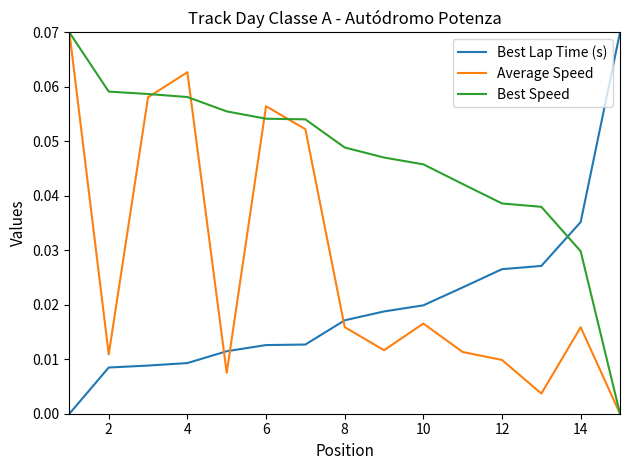

Rank the series by their average value, from lowest to highest.

Best Lap Time (s), Average Speed, Best Speed